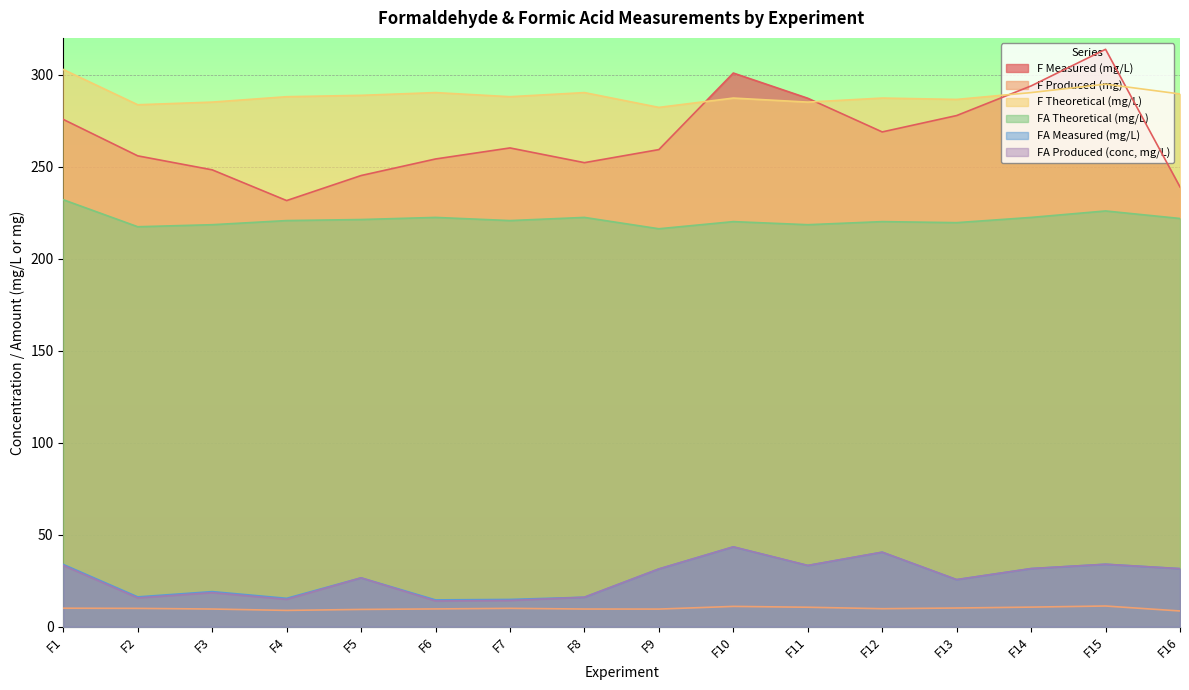

Rank the series at F2 from highest to lowest value.

F Theoretical (mg/L), F Measured (mg/L), FA Theoretical (mg/L), FA Measured (mg/L), FA Produced (conc, mg/L), F Produced (mg)